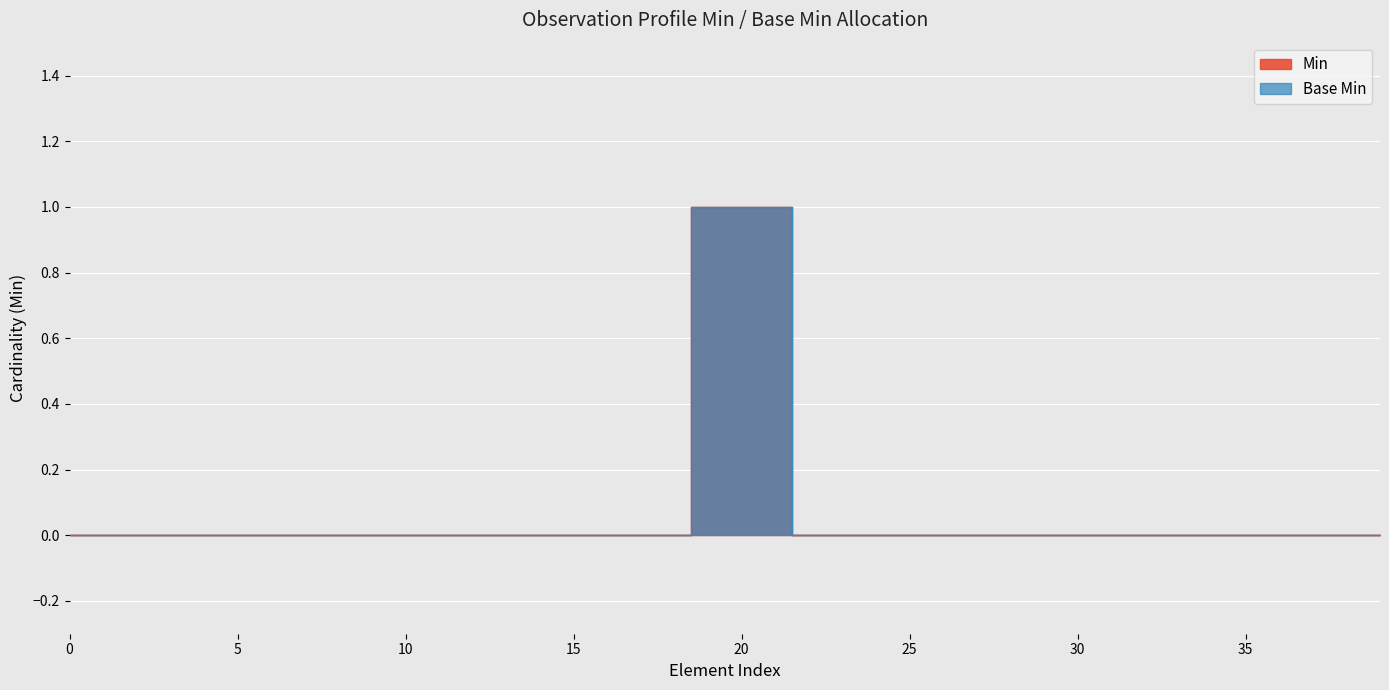

How many data points in Min are above 0?

3